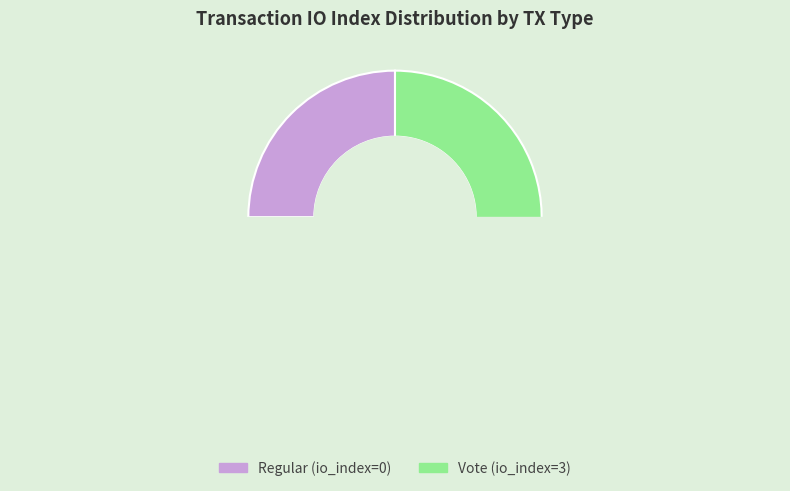

Does Regular (0) account for over 50% of the chart?

No